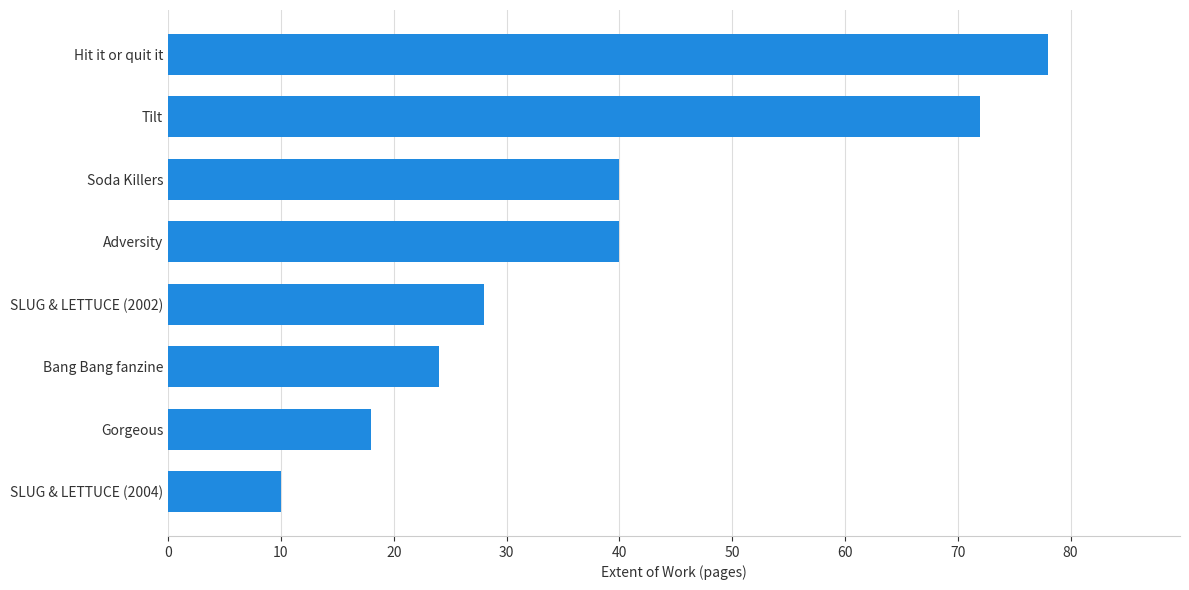

Reading bottom to top, transcribe all the data shown in this chart.

10	18	24	28	40	40	72	78